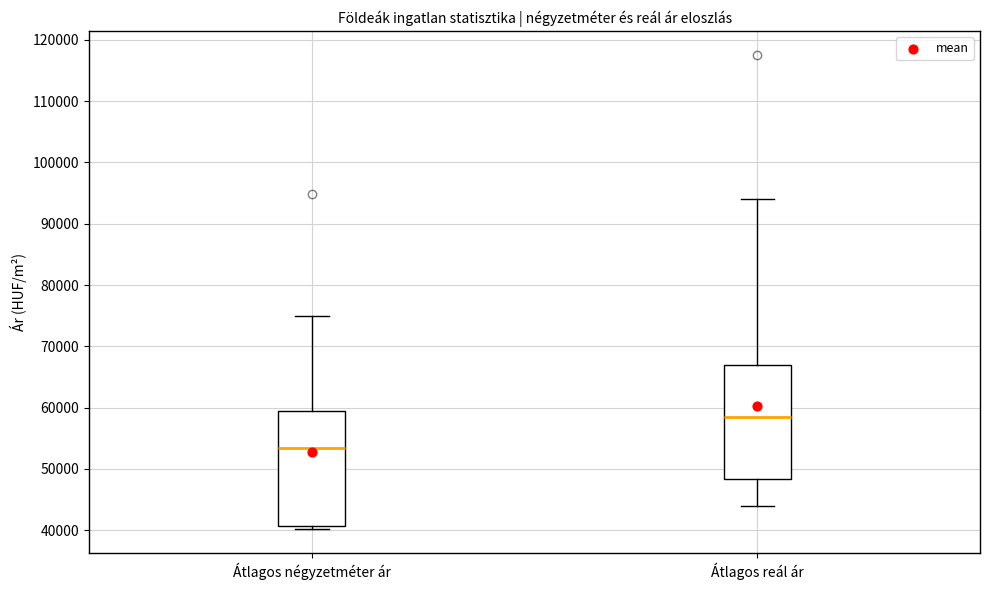

Reading left to right, transcribe this box plot: for each box, give where its median line is, the range the box spans, and where its two whiskers end, as read against the y-axis. The values are not printed on the chart, so give them approximately, as read against the axis.

Átlagos négyzetméter ár: median 53000, box 41000 to 60000, whiskers 40000 to 75000
Átlagos reál ár: median 58000, box 48000 to 67000, whiskers 44000 to 94000